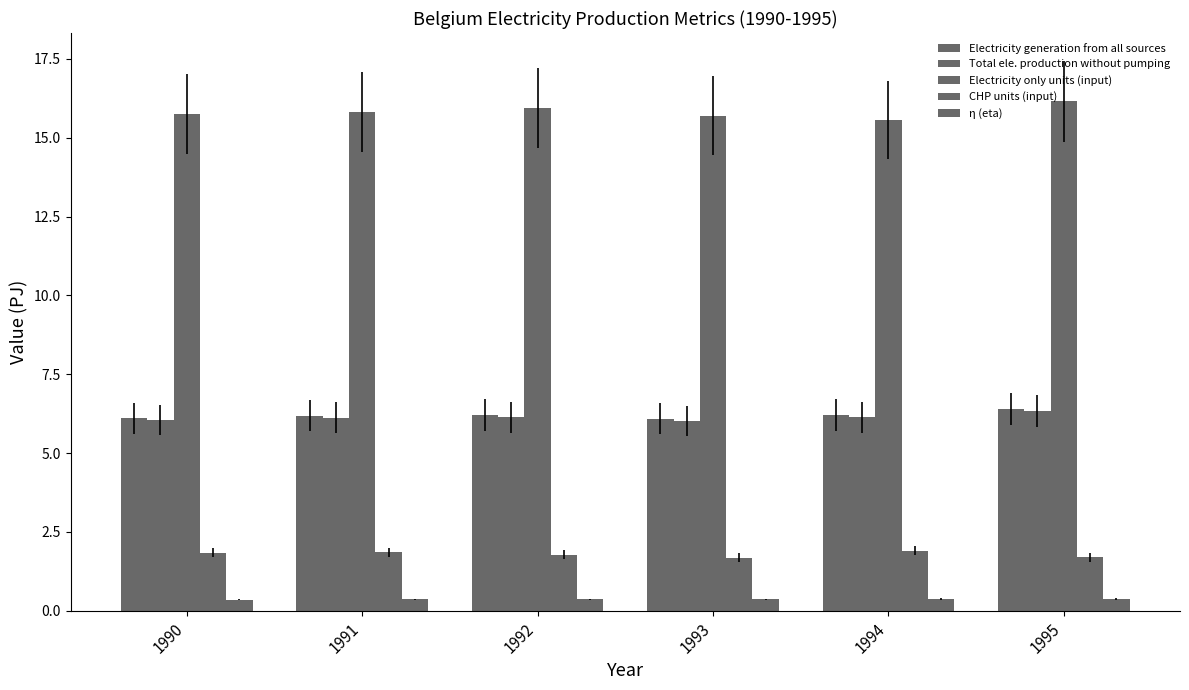

What is the maximum value shown in the chart?

16.2